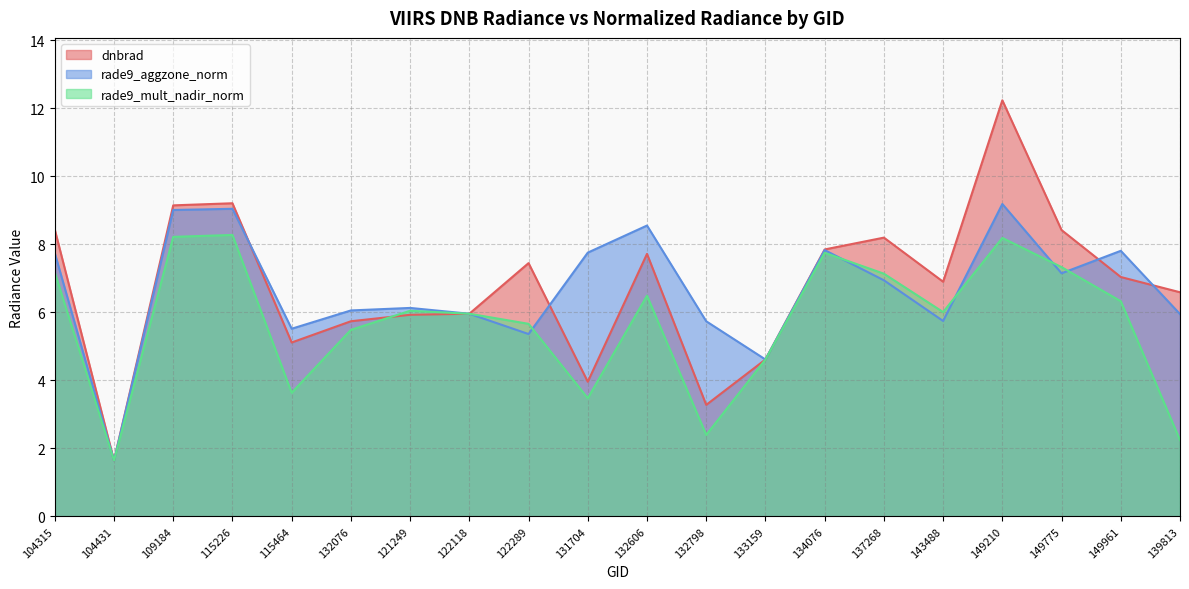

What are all the series names shown in the legend?

dnbrad, rade9_aggzone_norm, rade9_mult_nadir_norm